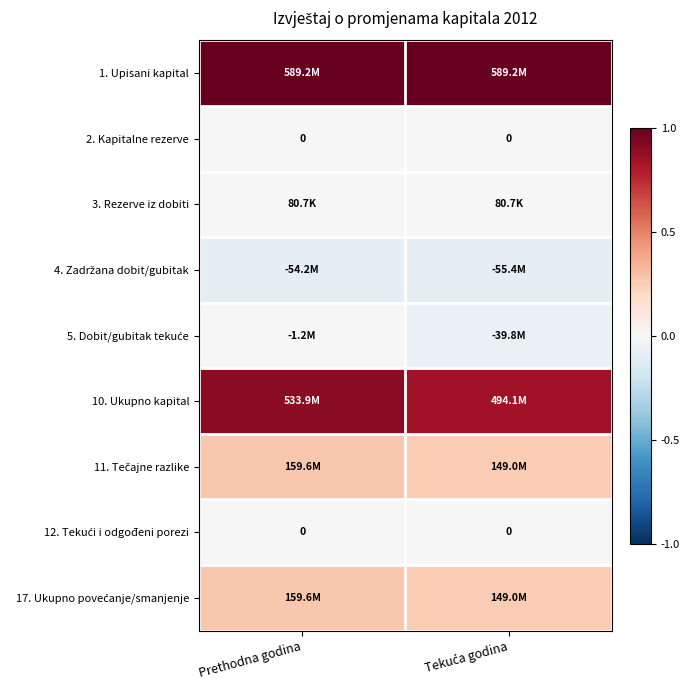

Where is 12. Tekući i odgođeni porezi nearest to the value 0?

Prethodna godina